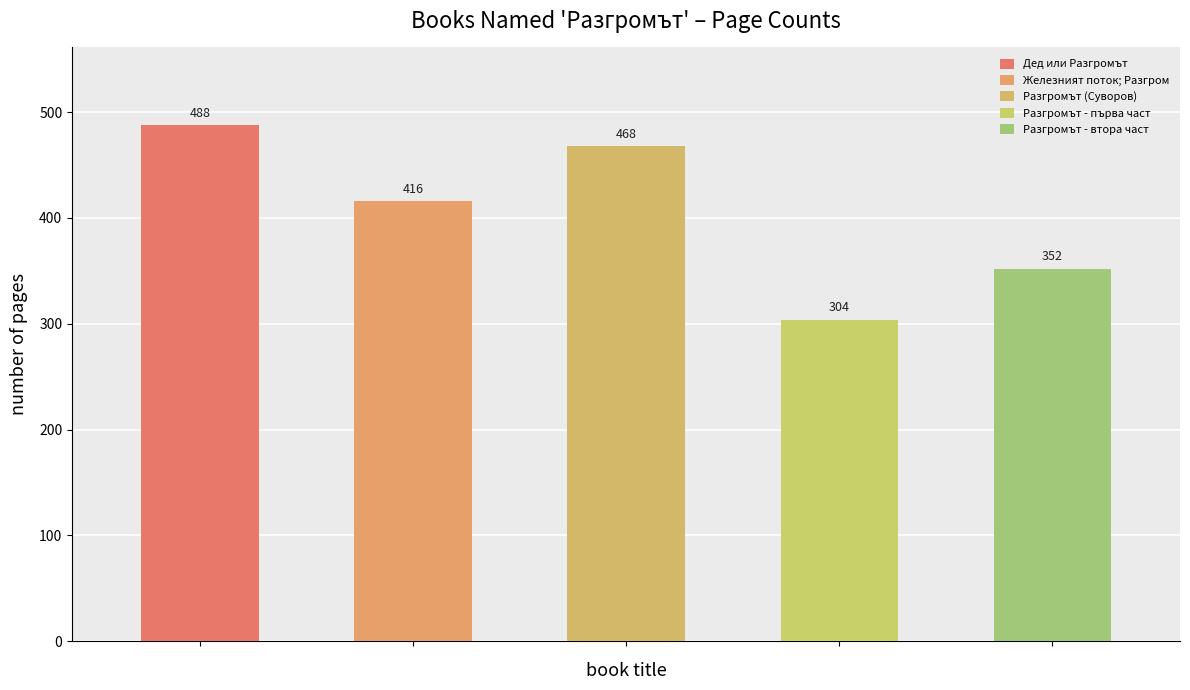

What is the label of the 4th bar from the left?

Разгромът - първа част